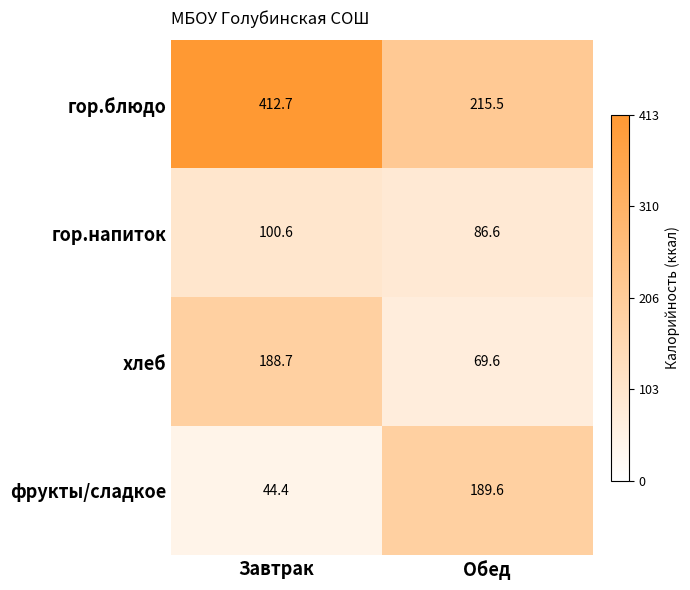

Which series has the largest total across all categories?

гор.блюдо